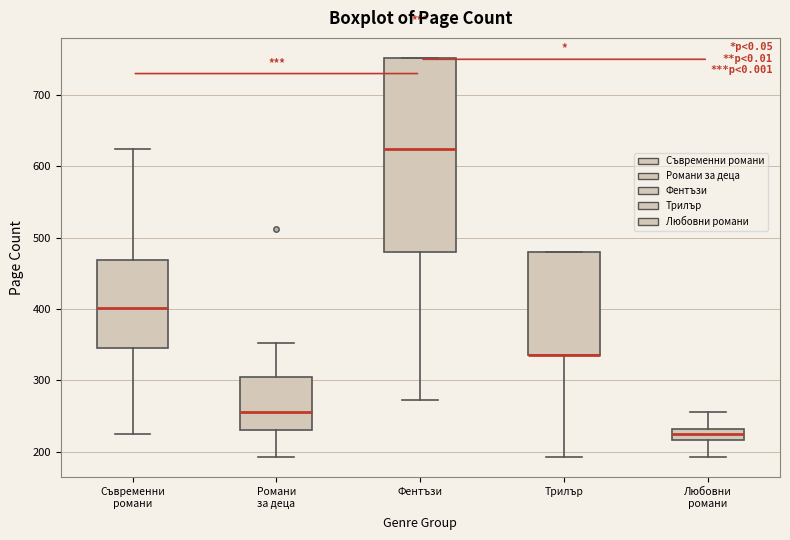

Comparing the boxes themselves (not the whiskers), which one is the tallest?

Фентъзи